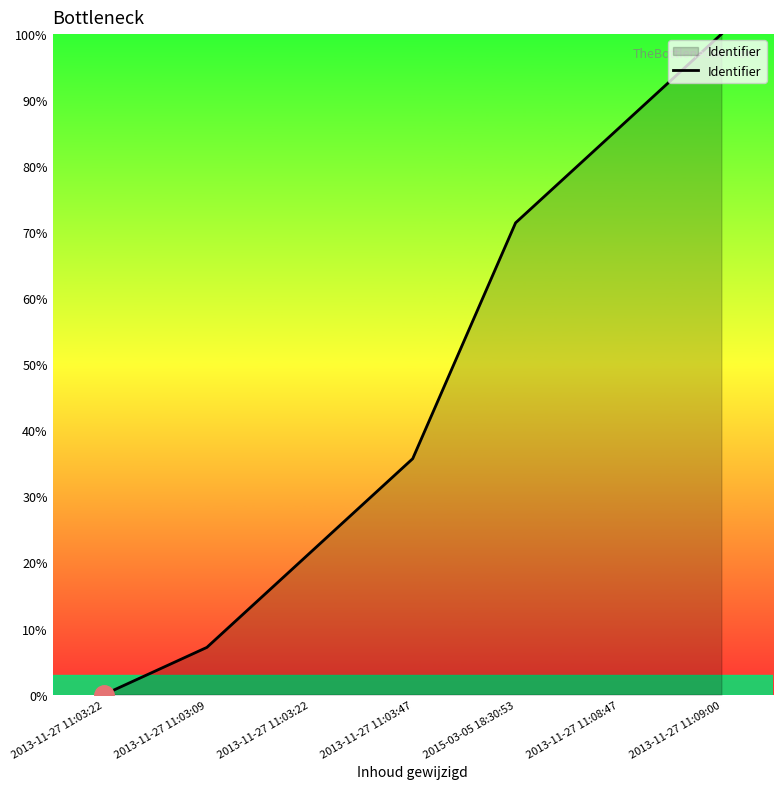

What is the value of the 6th point from the left?

85.7